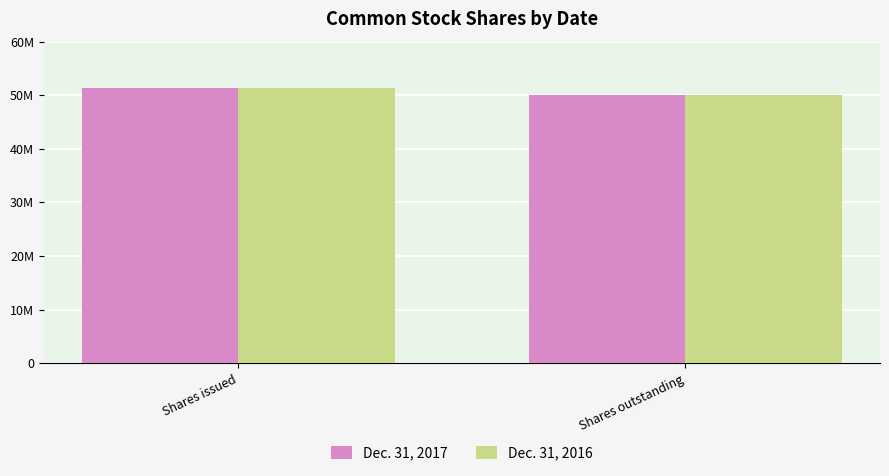

Are the bars horizontal?

No